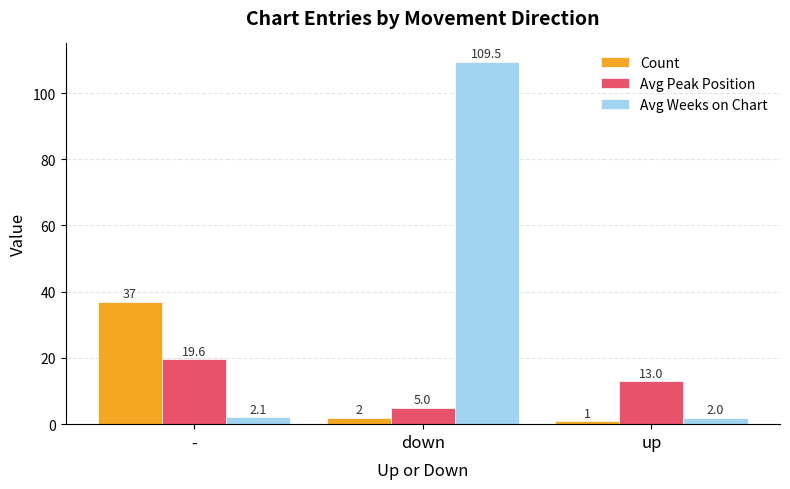

How many series are shown in this chart?

3